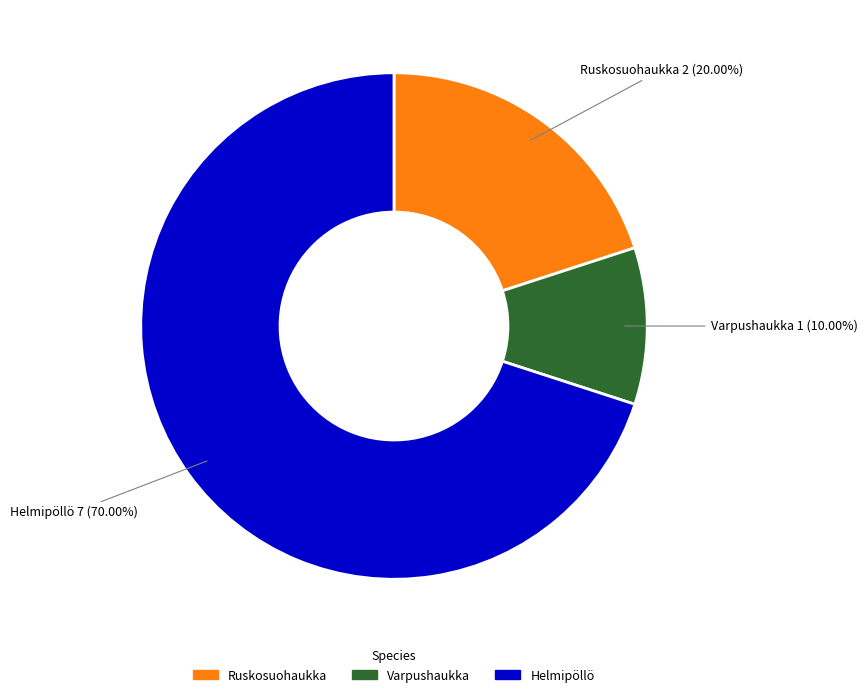

Approximately how many times larger is the value at Varpushaukka compared to Ruskosuohaukka?

0.5